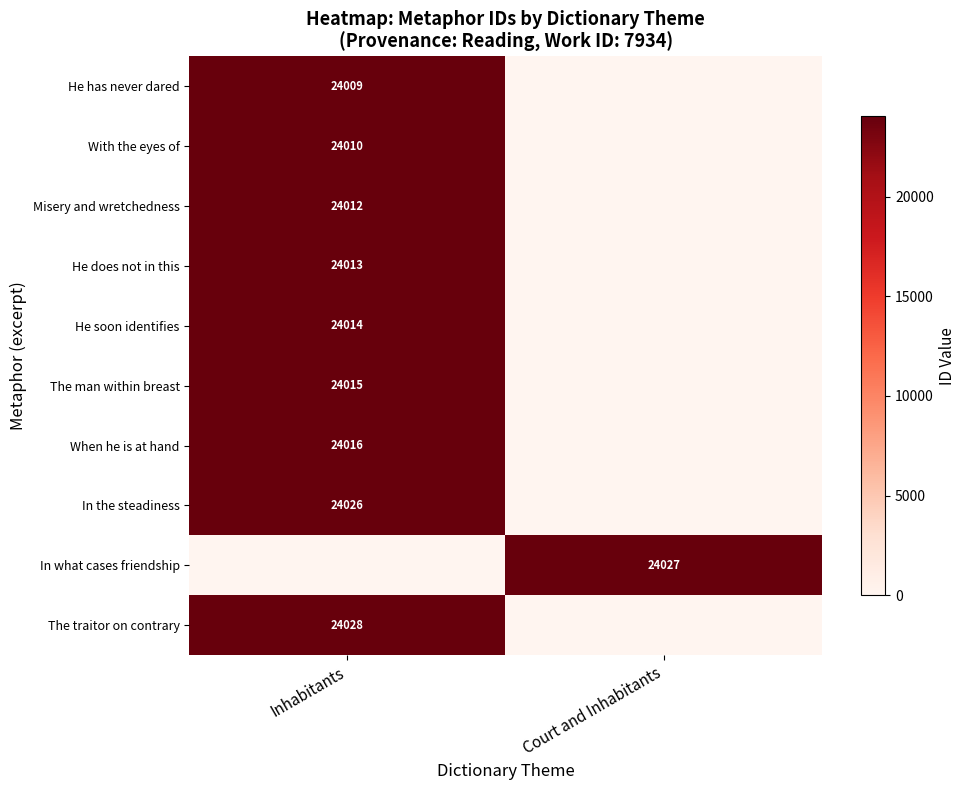

True or false: When he is at hand has a value of 8547 at Inhabitants.

False